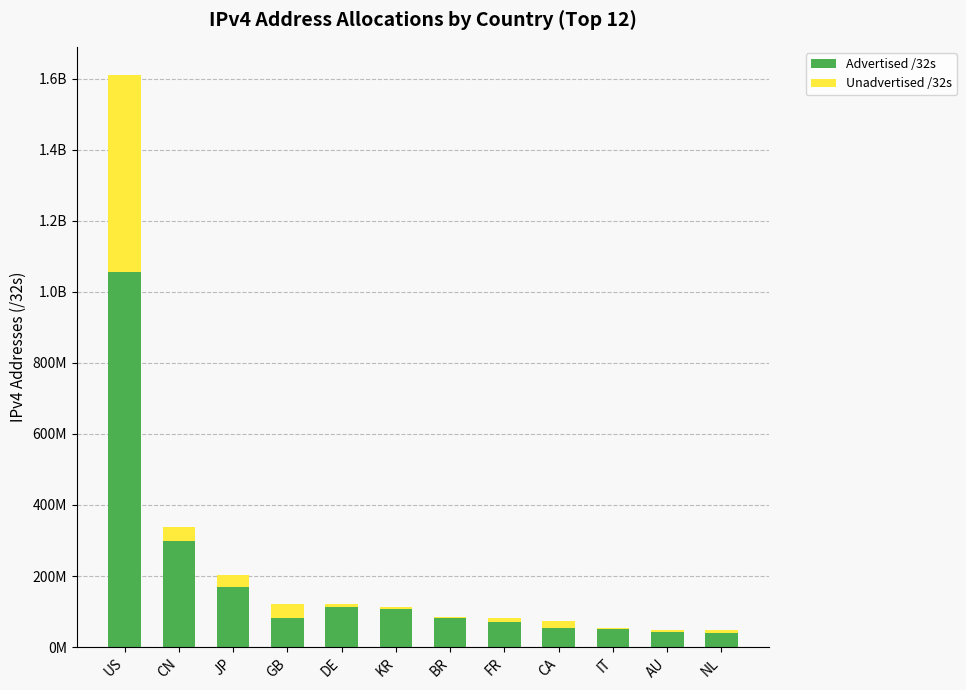

Is it true that Advertised /32s equals 554325390 at US?

False